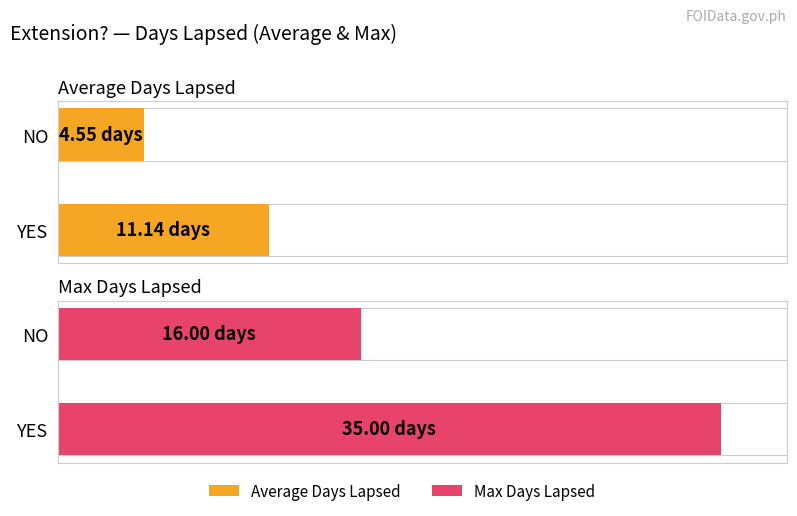

What are all the series names shown in the legend?

Average Days Lapsed, Max Days Lapsed